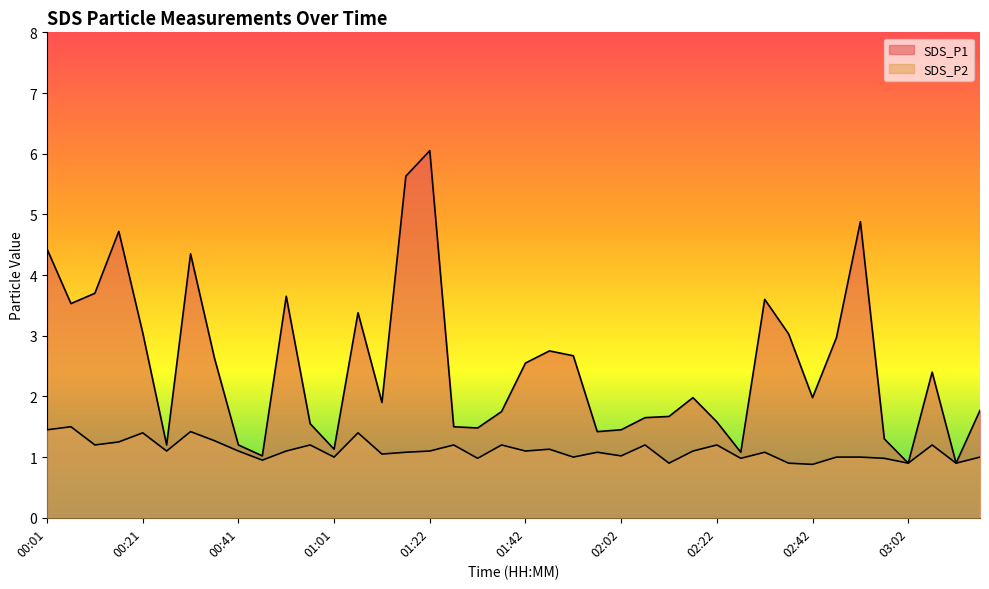

The value of SDS_P1 at 01:42 is 2.5. True or false?

True